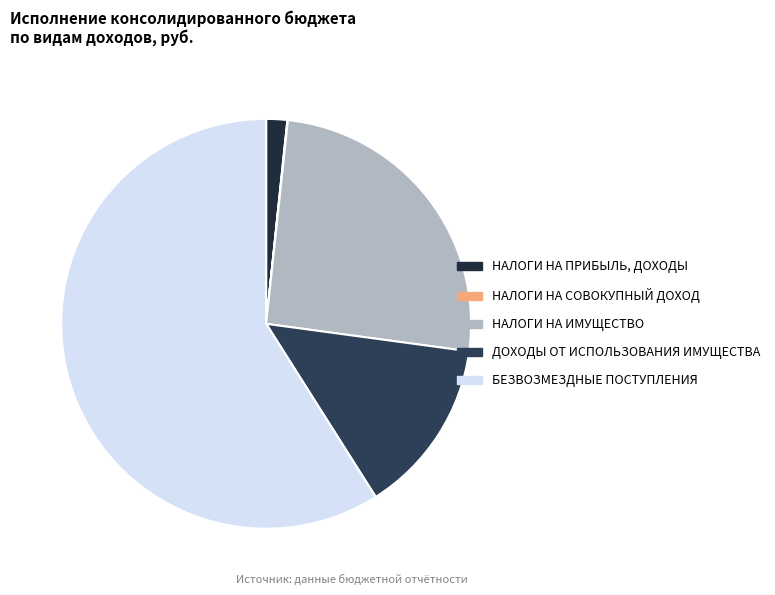

Which slice represents more than half of the pie?

БЕЗВОЗМЕЗДНЫЕ ПОСТУПЛЕНИЯ